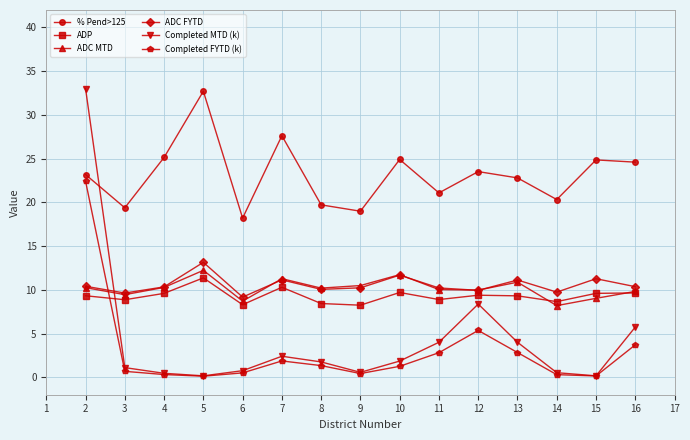

At how many categories does at least one series exceed 28?

2